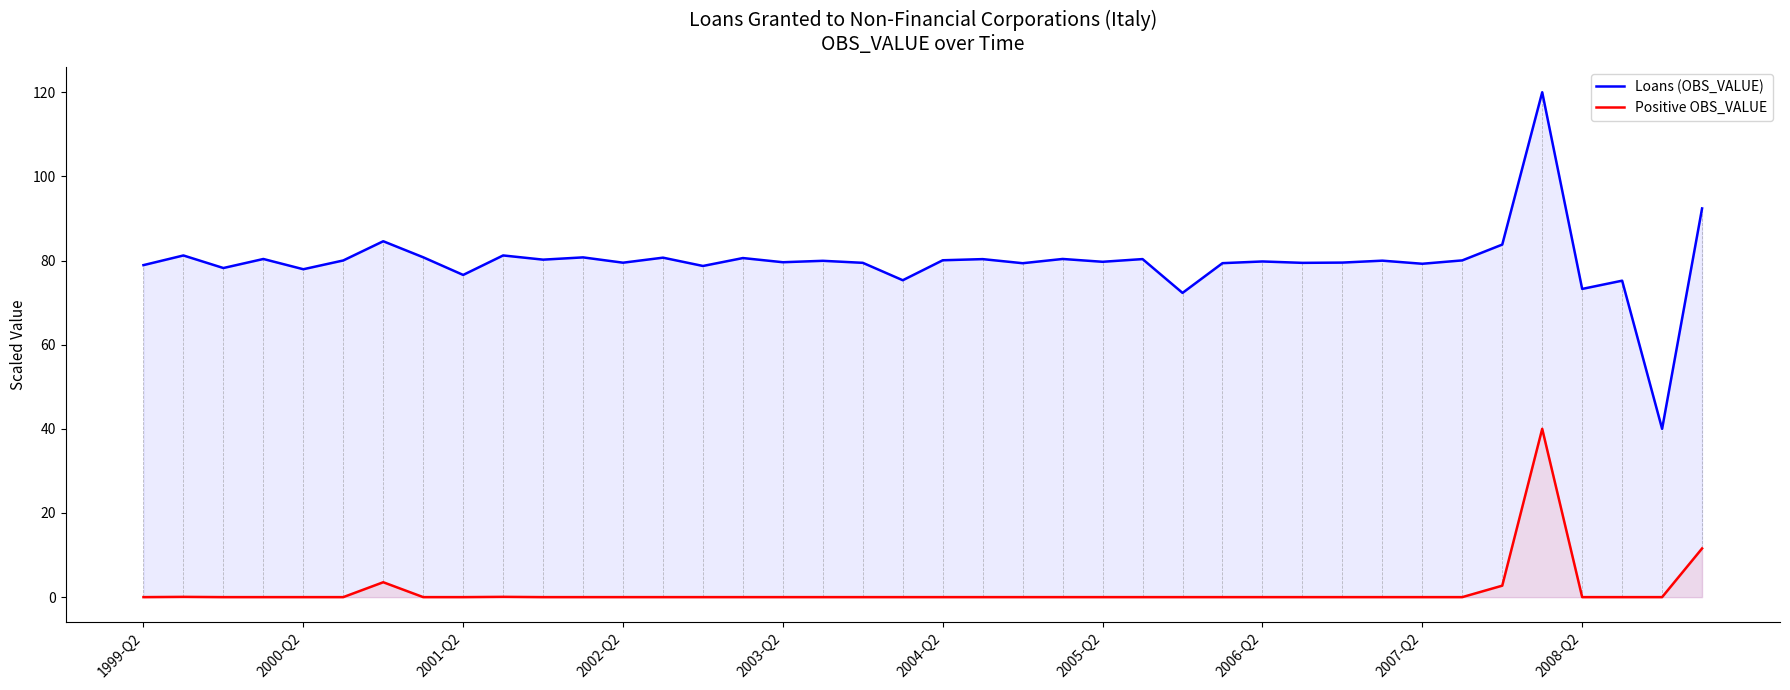

How many lines are shown in the chart?

2